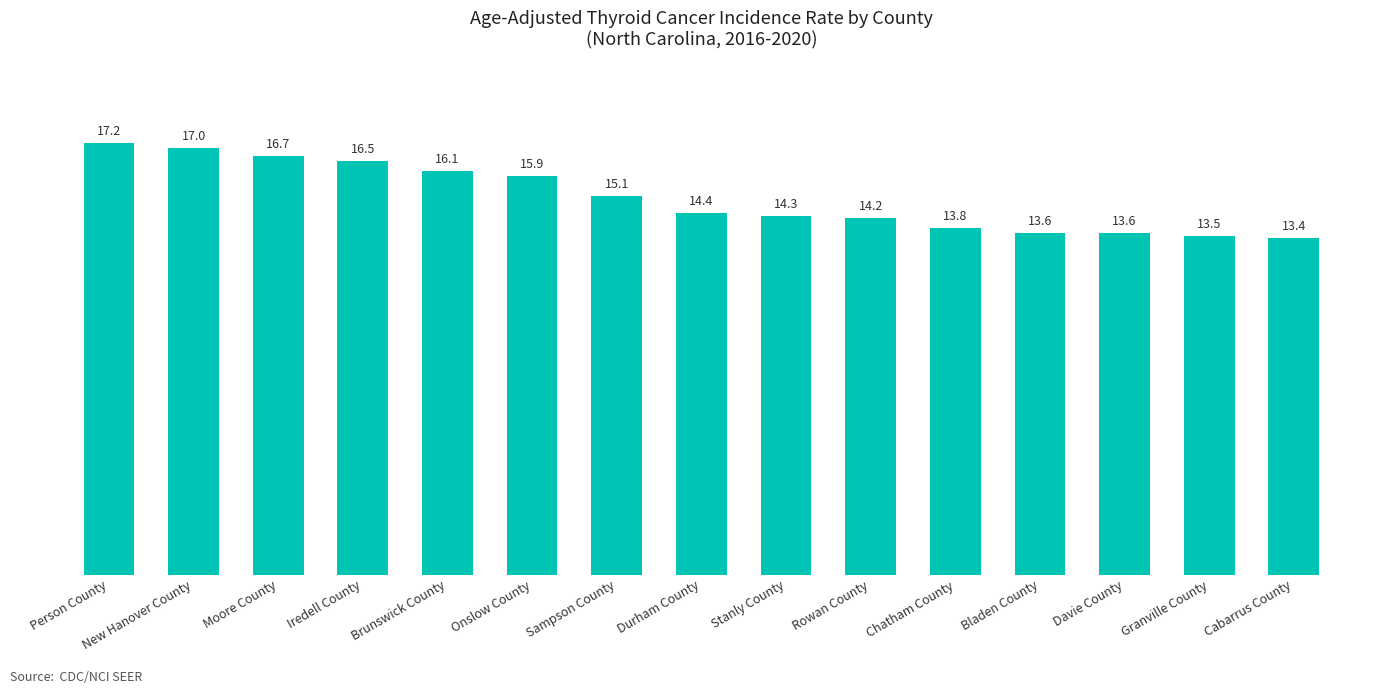

Read the value at Brunswick County.

16.1